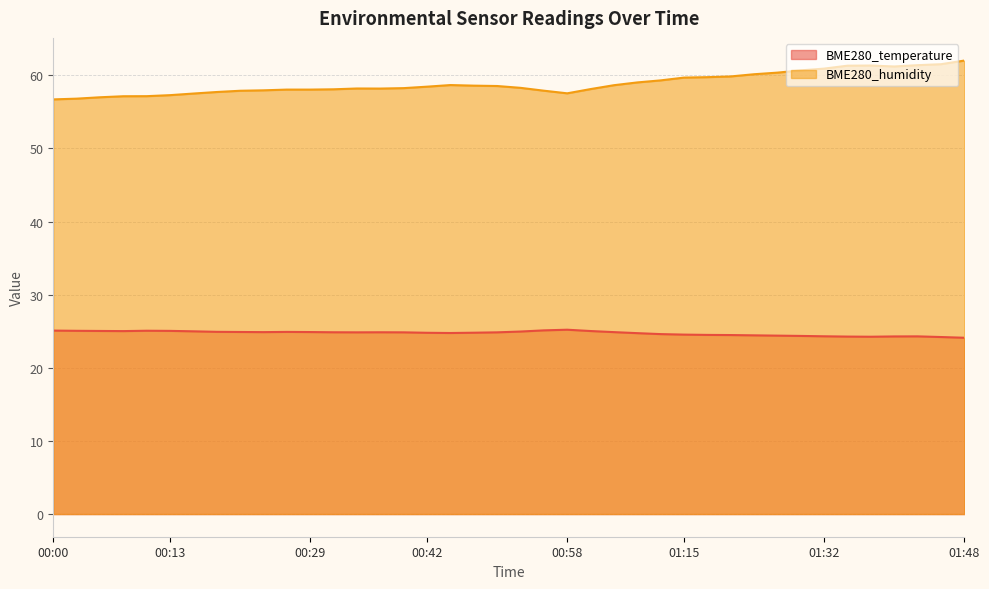

Which series has the widest spread of values?

BME280_humidity